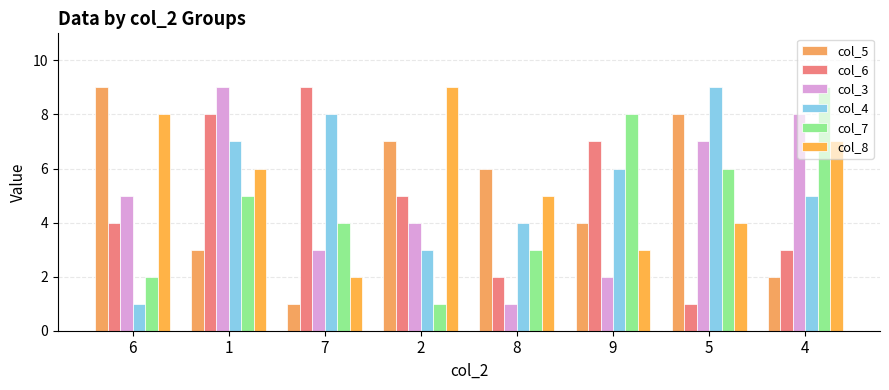

What is the value of the col_8 bar at the 1st from the left?

8